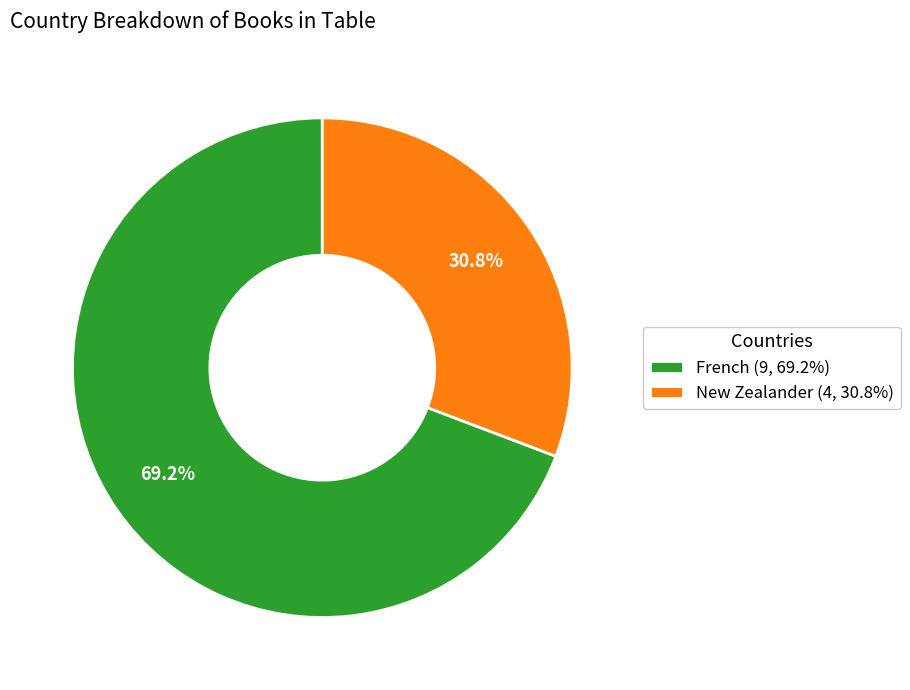

Which category has the smallest portion of the pie?

New Zealander